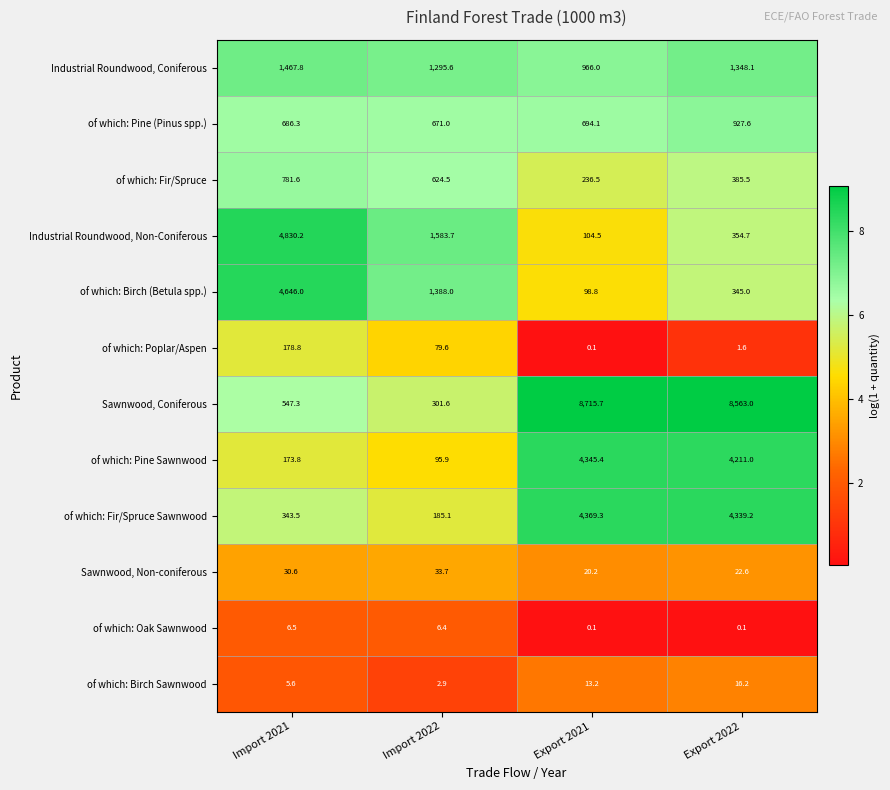

At which label is Industrial Roundwood, Coniferous closest to 1216?

Import 2022